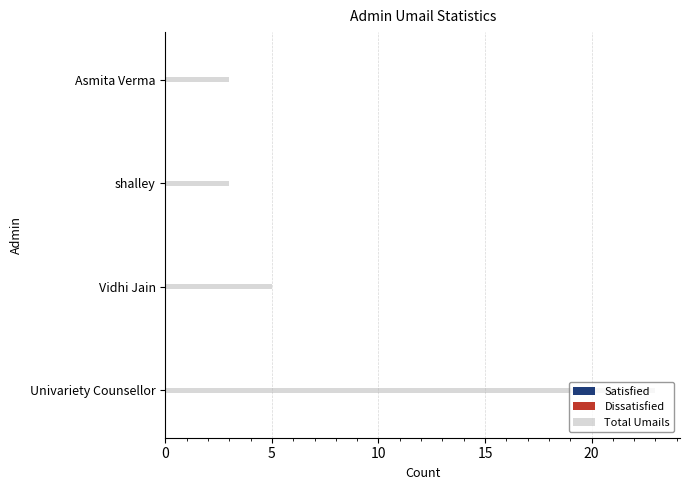

How many bars are there in total?

4